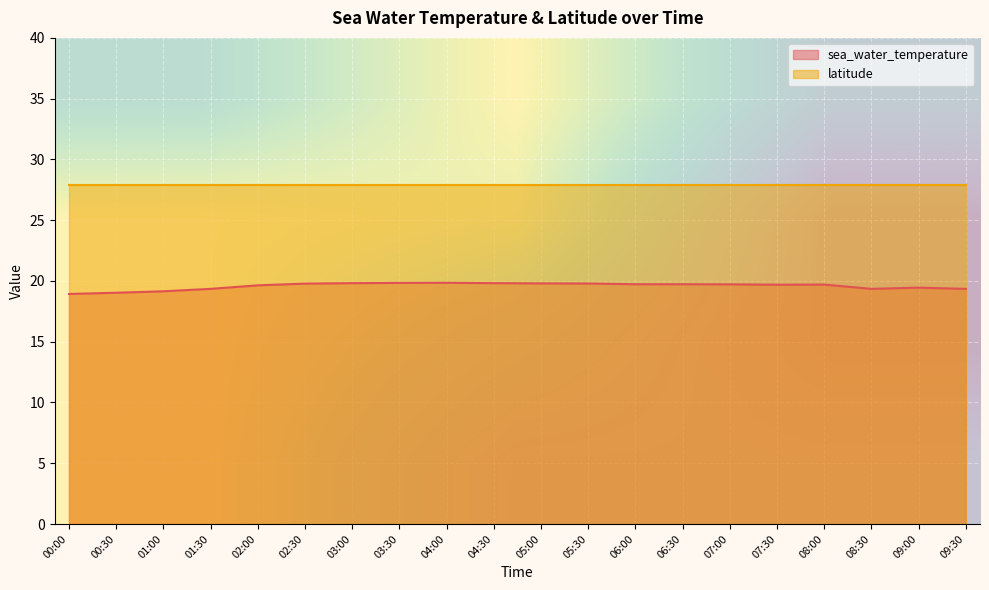

Is it true that sea_water_temperature equals 19.7 at 06:30?

True